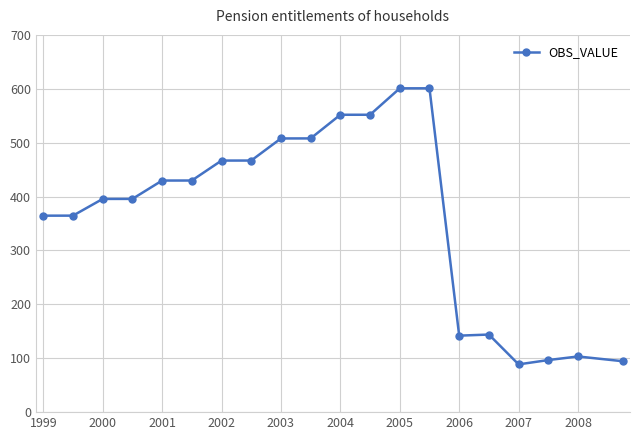

What is the difference between the maximum and minimum values?

512.2